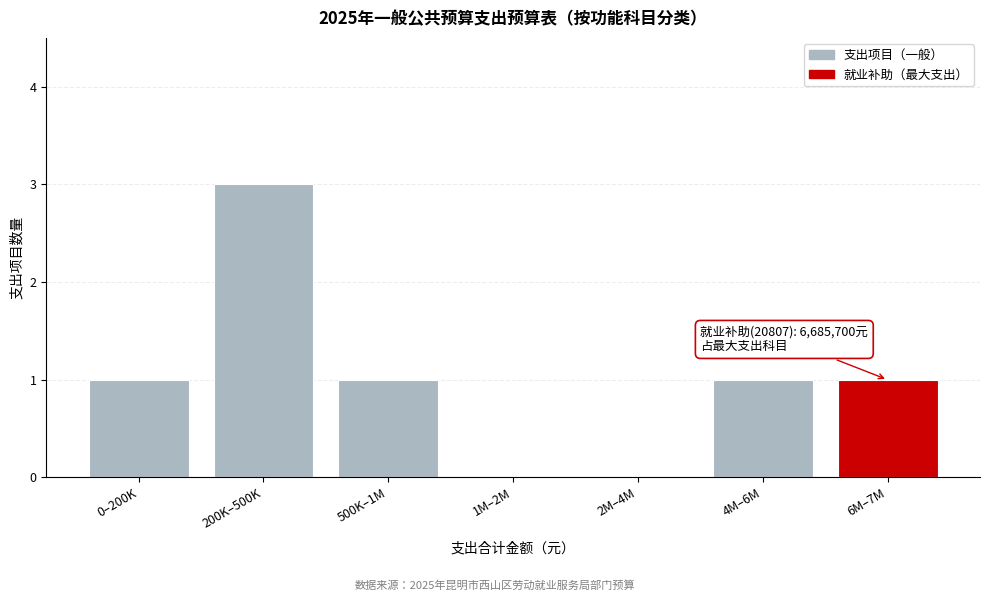

Reading right to left, list all the values displayed in this chart.

6M–7M=1	4M–6M=1	2M–4M=0	1M–2M=0	500K–1M=1	200K–500K=3	0–200K=1